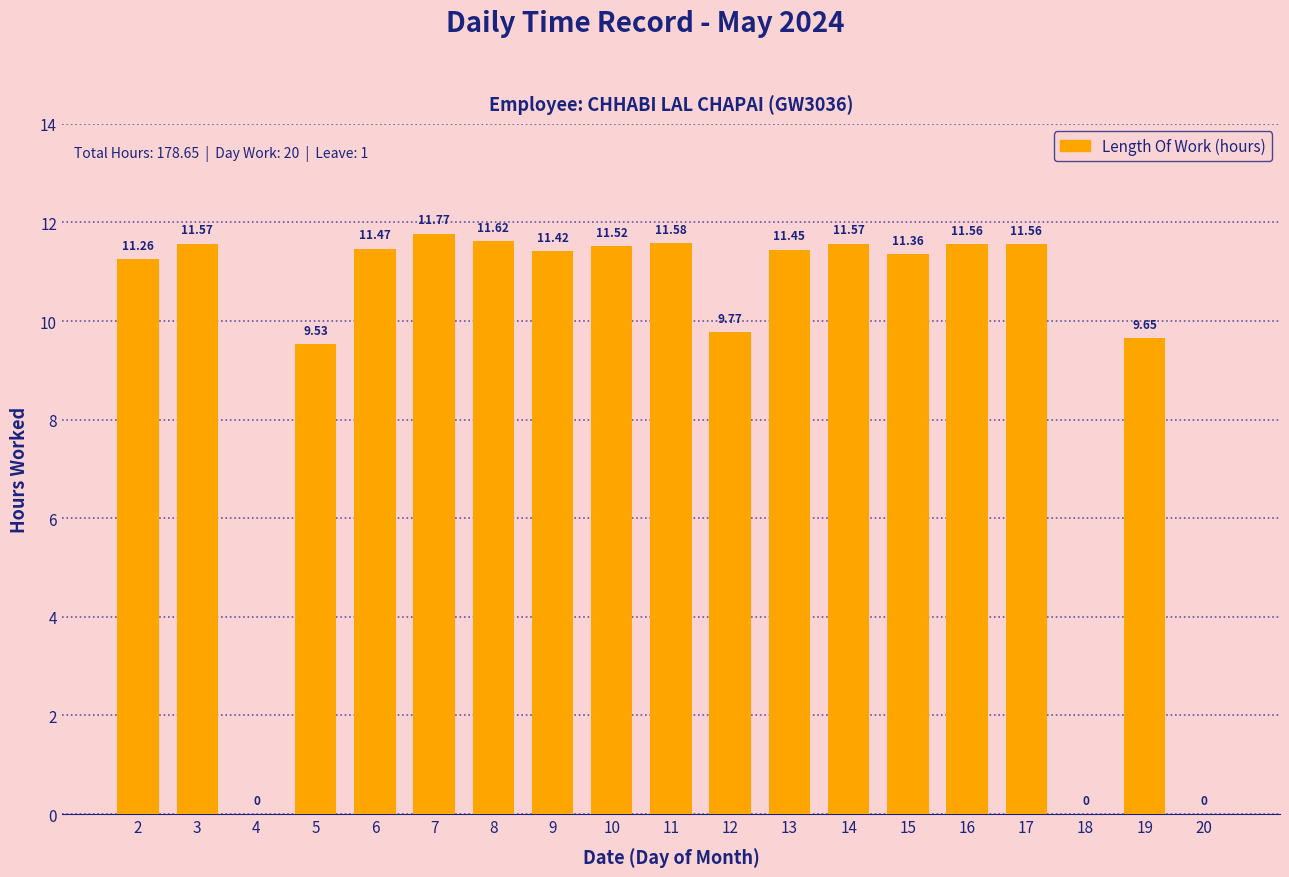

What is the greatest value displayed?

11.8